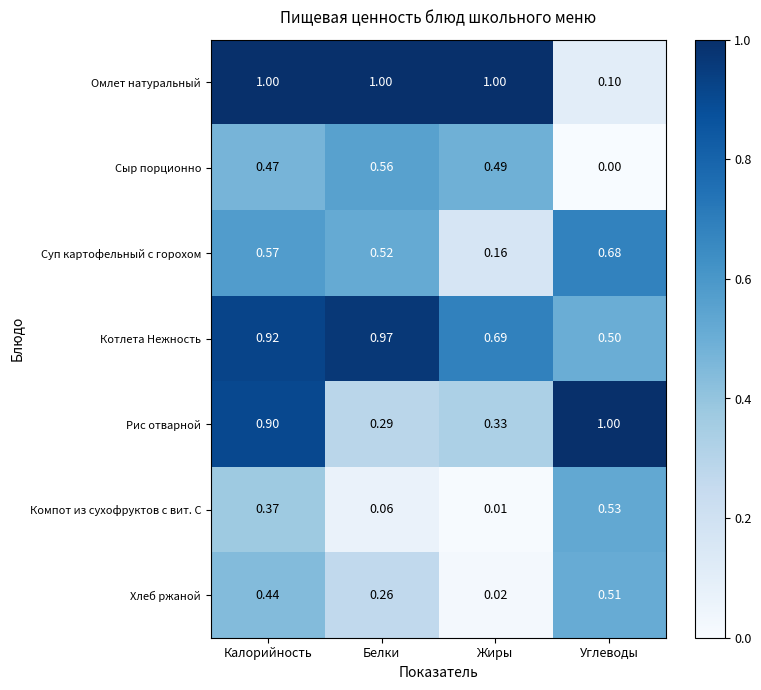

Which category has the lowest value across all series?

Углеводы